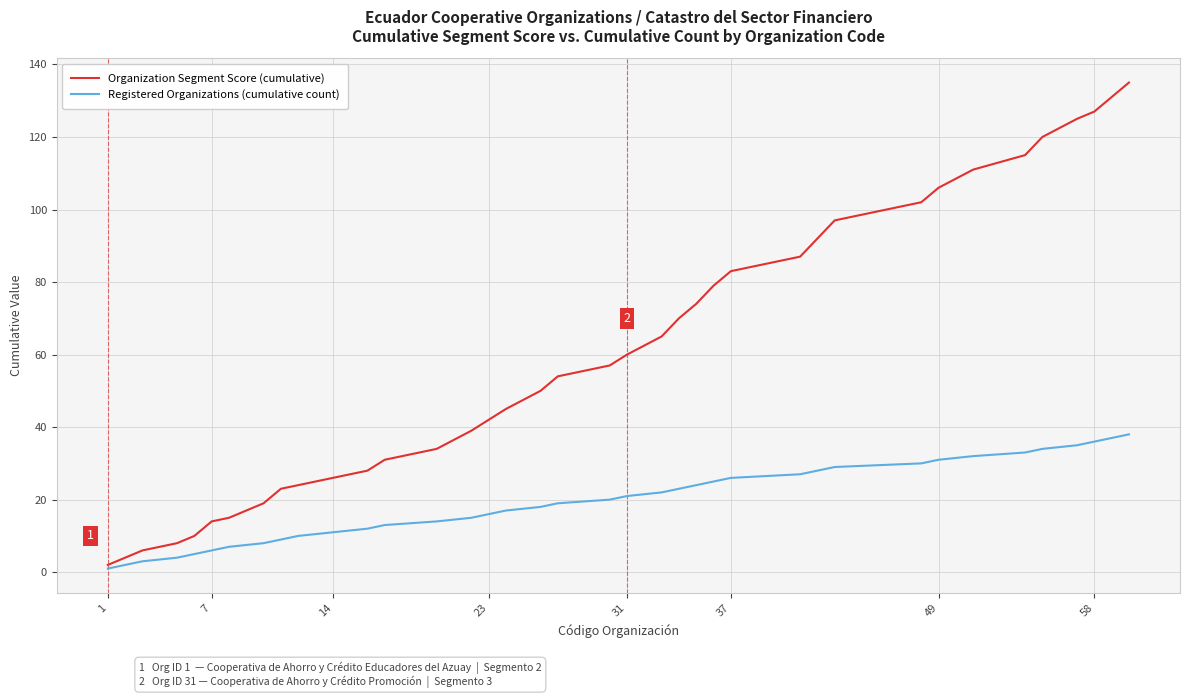

What is the maximum value shown in the chart?

135